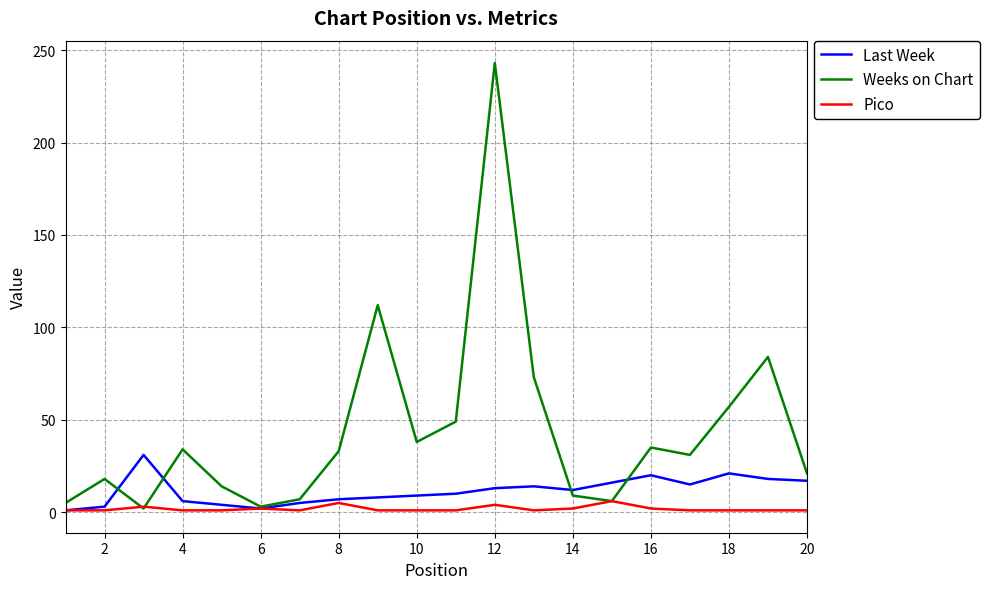

How many series are shown in this chart?

3